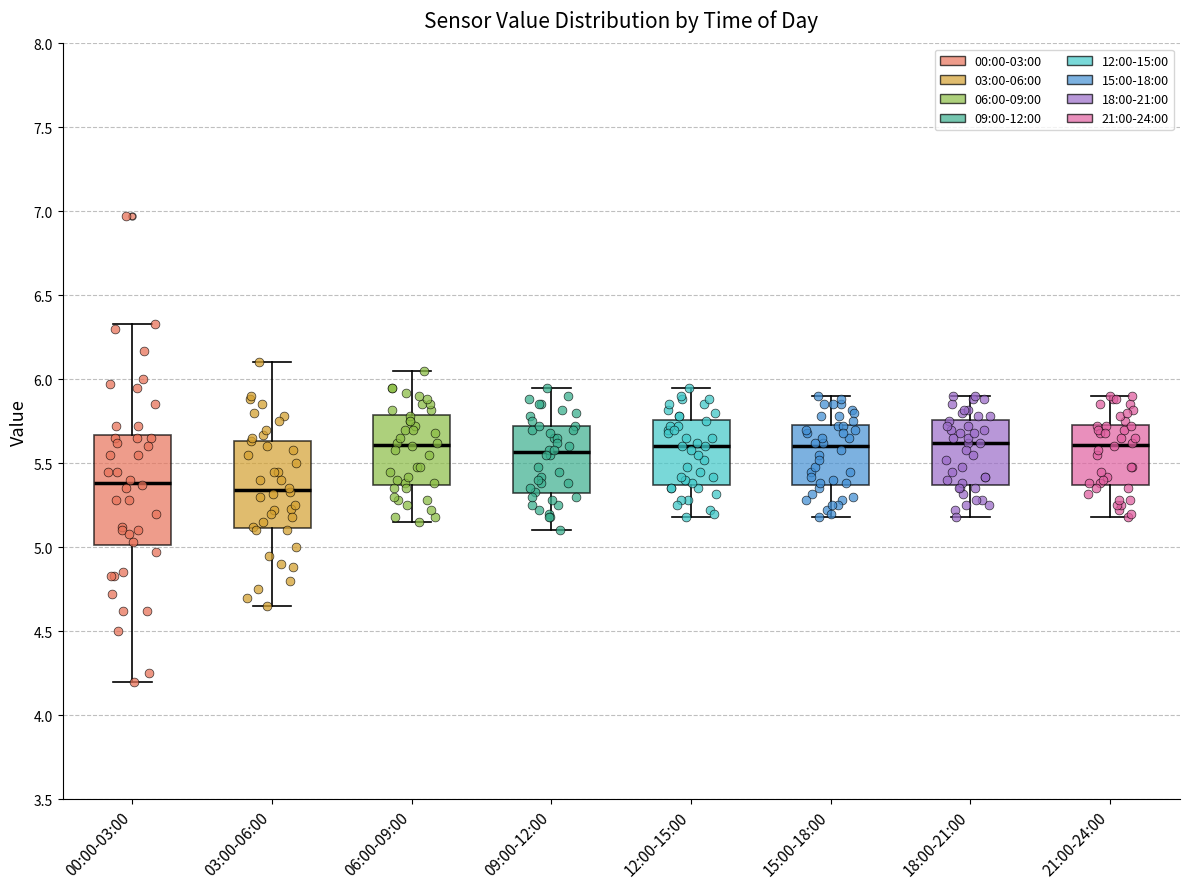

Where does the lower whisker of the box for 03:00-06:00 end on the y-axis? The values are not printed on the chart, so give them approximately, as read against the axis.

4.65